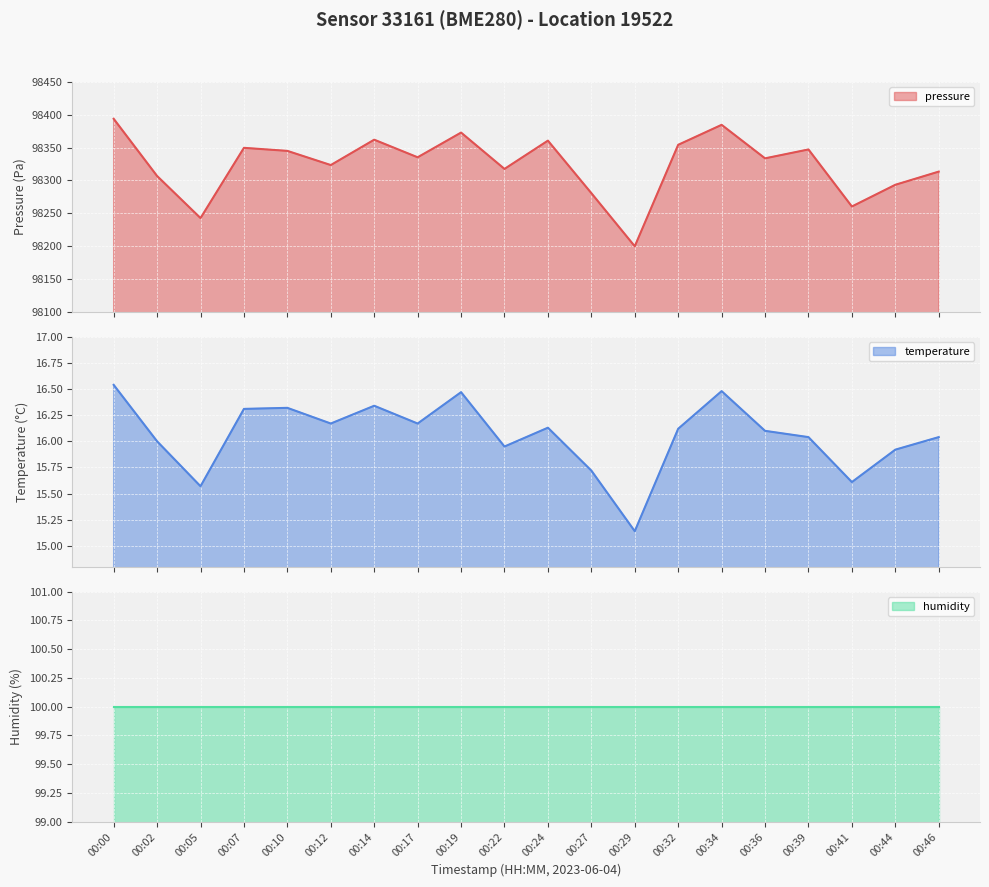

Between 00:19 and 00:02, which is larger?

00:19